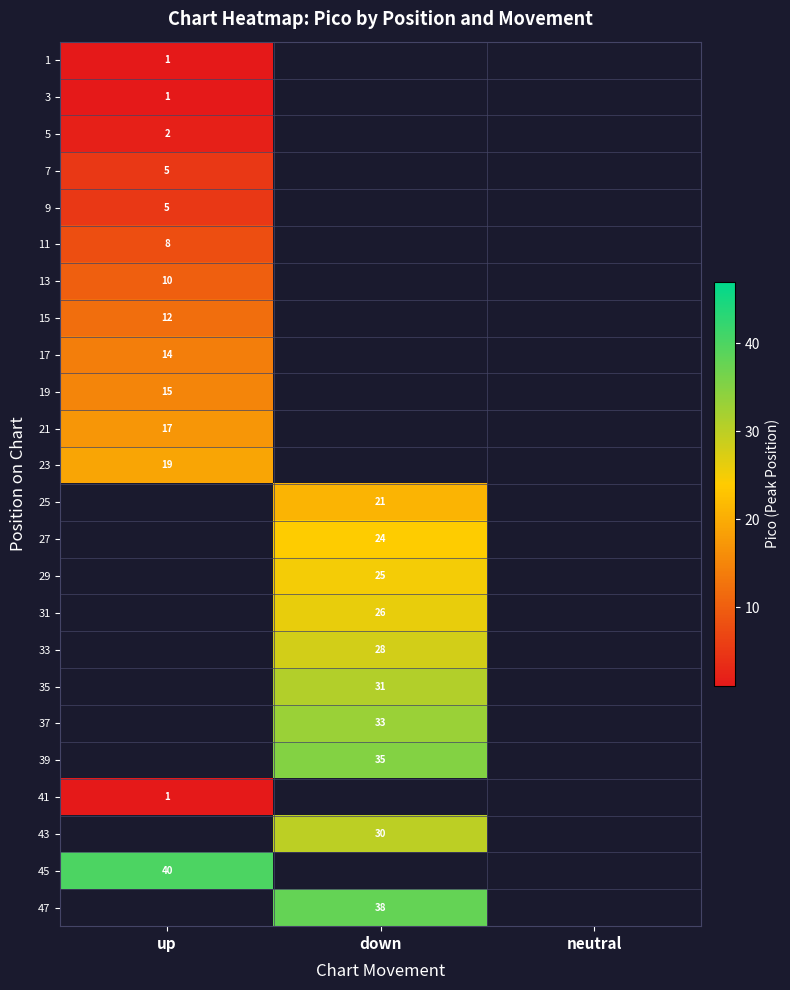

True or false: 13 has a value of 4 at up.

False